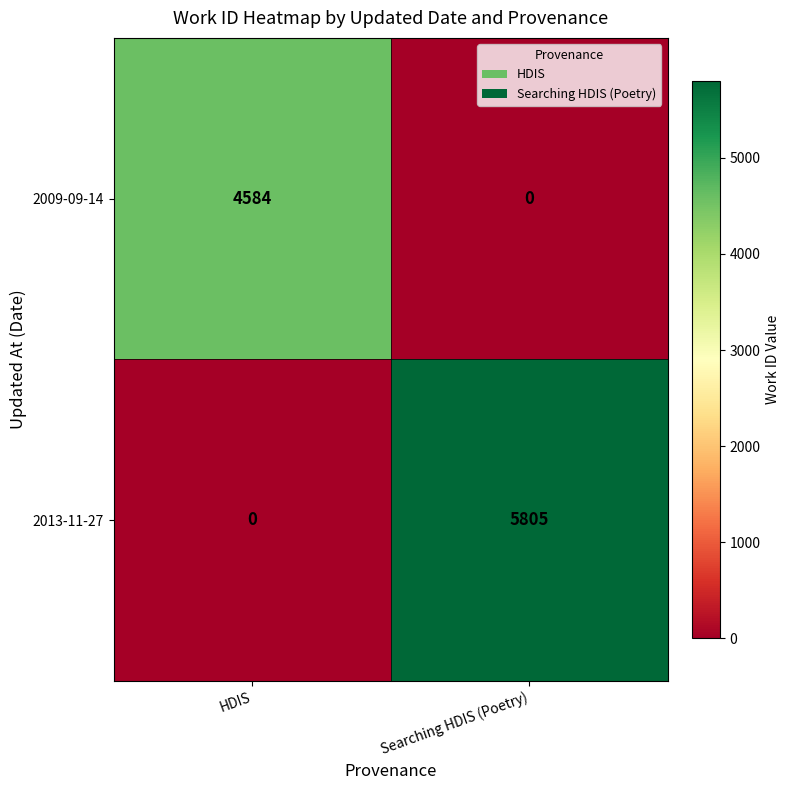

What is the difference between the maximum and minimum values in the 2009-09-14 series?

4584